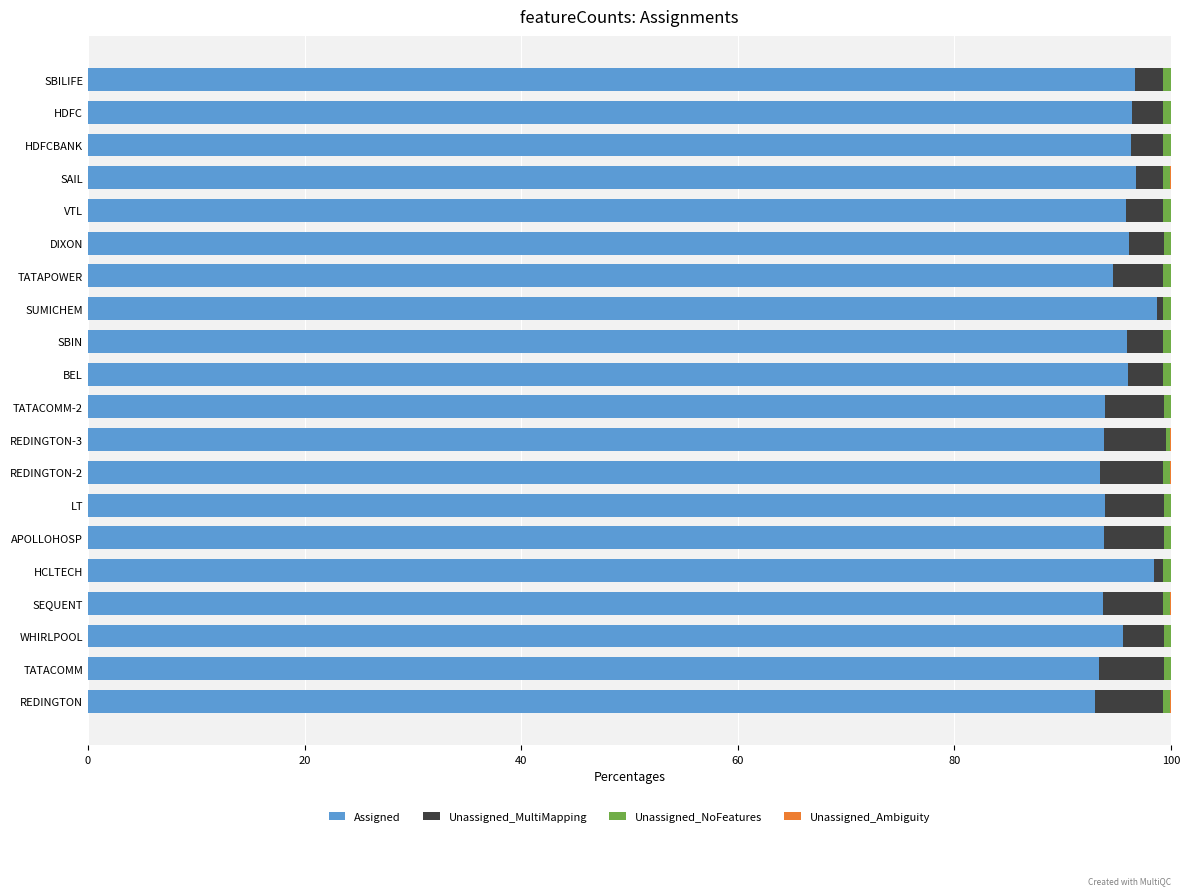

What is the sum of all Assigned values?

1906.5